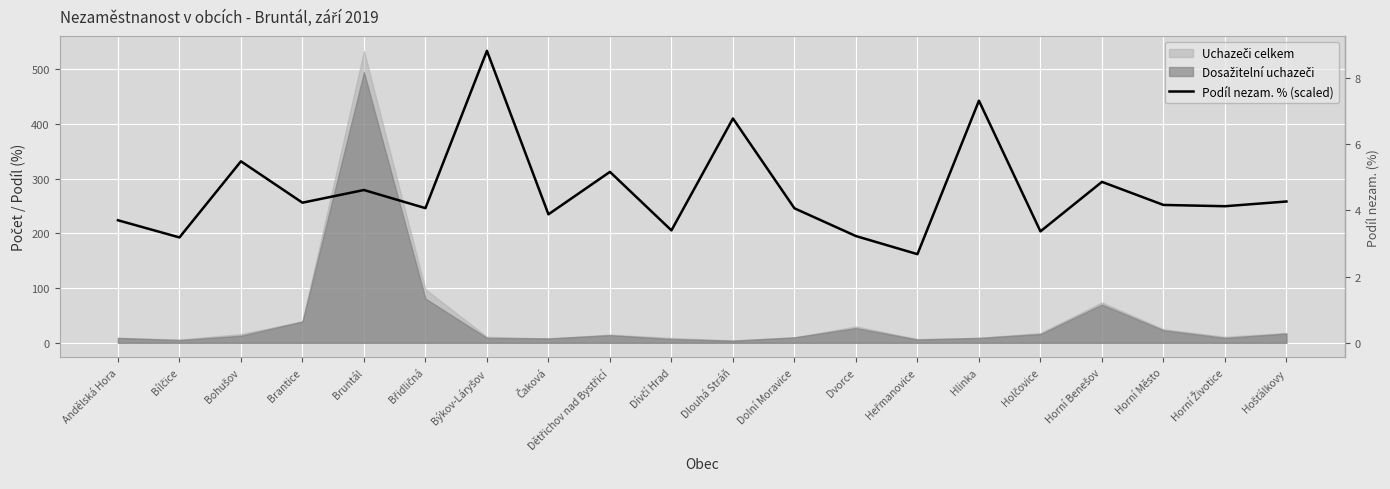

What is the difference between the values at Horní Město and Dvorce?

56.9